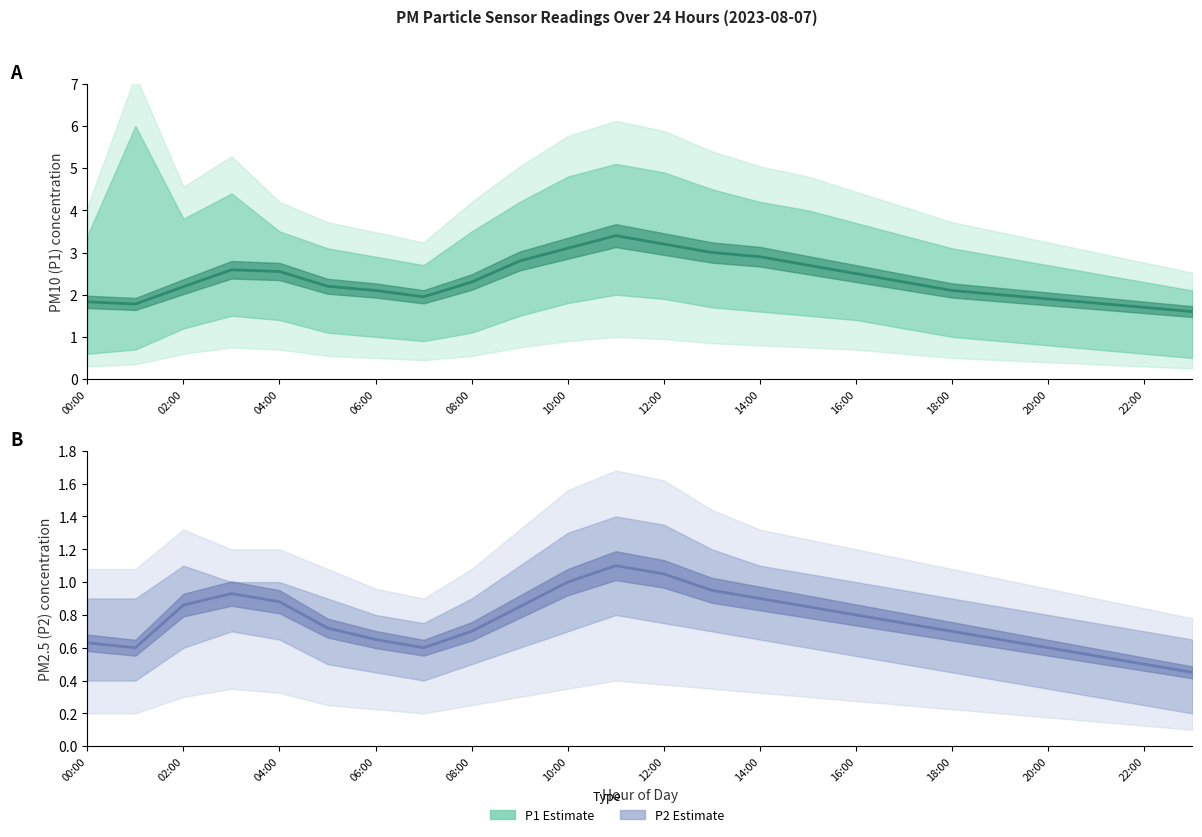

At how many categories does at least one series exceed 0?

24